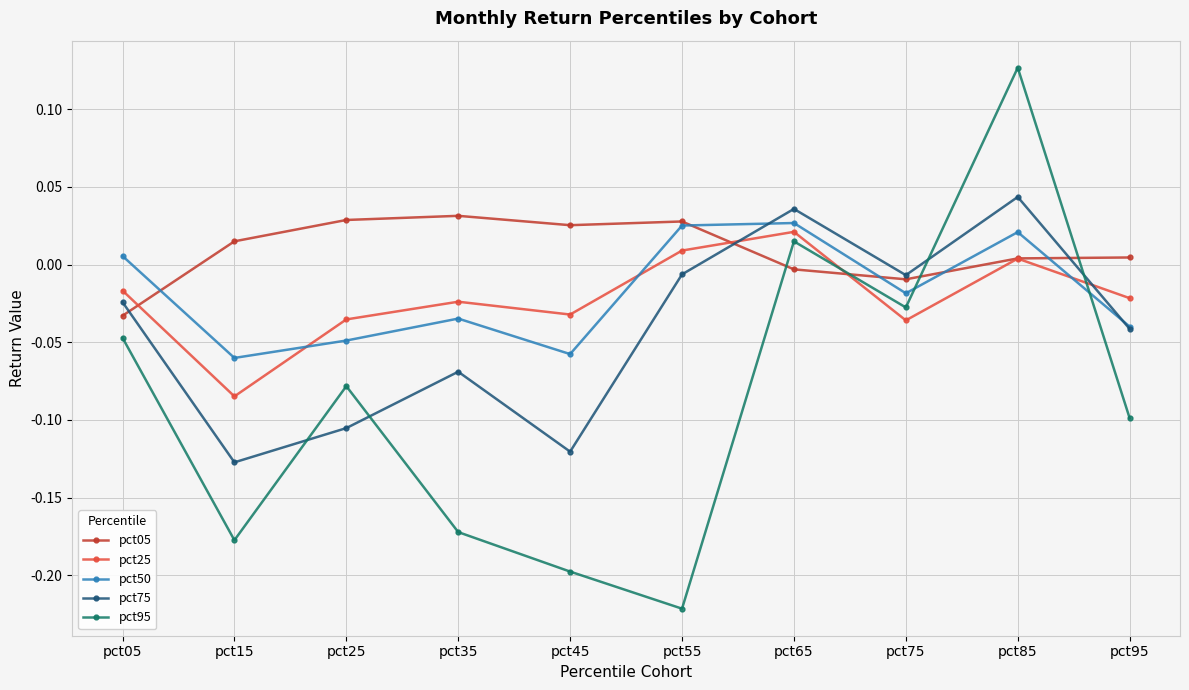

True or false: pct95 has a value of -0.0 at pct05.

True